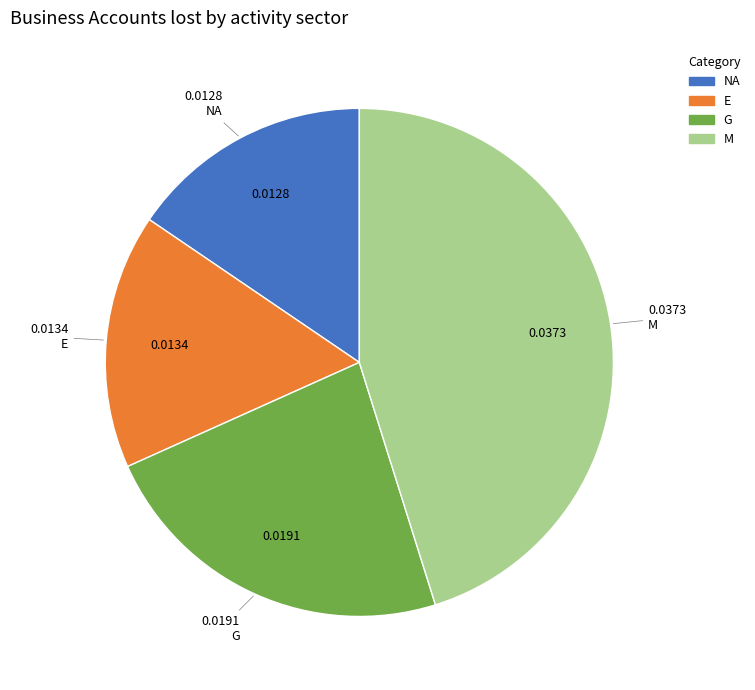

Is E the majority of the pie?

No